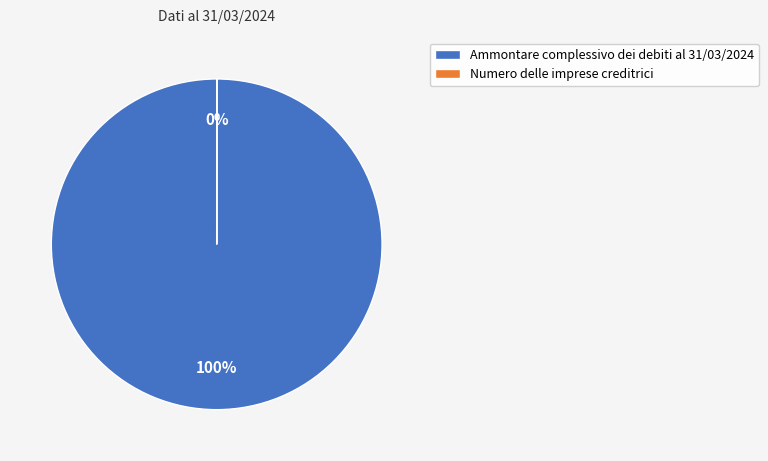

What is the change in value from Ammontare complessivo dei debiti al 31/03/2024 to Numero delle imprese creditrici?

-744875.6